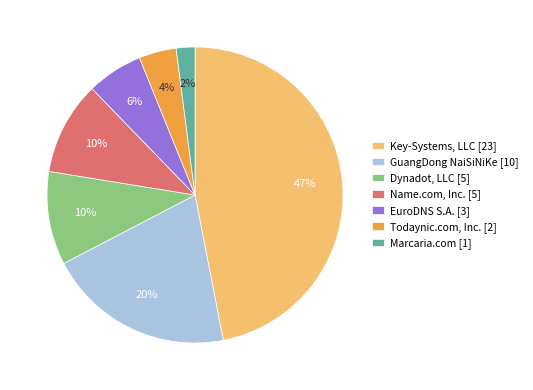

Which category has the biggest portion of the pie?

Key-Systems, LLC [23]